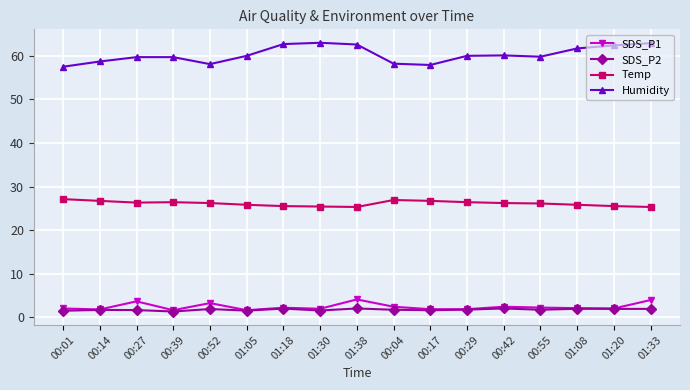

What is the total value across all series at 00:04?

89.2